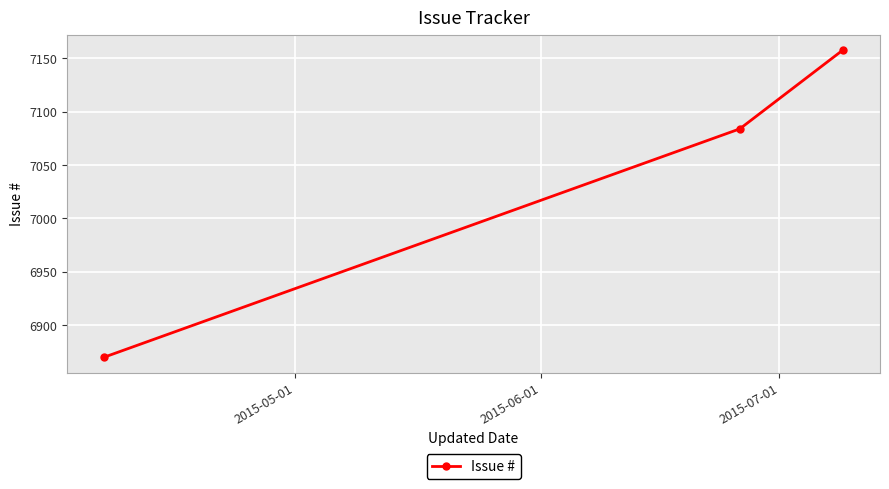

What is the average value?

7037